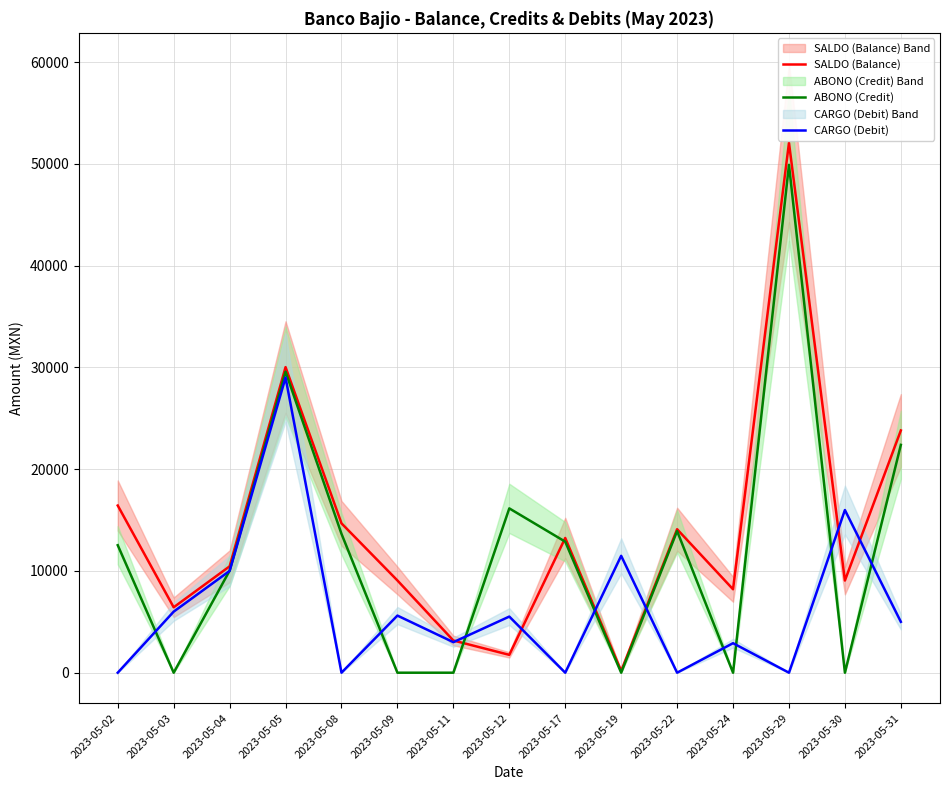

Which has a higher value, 2023-05-24 or 2023-05-17?

2023-05-17